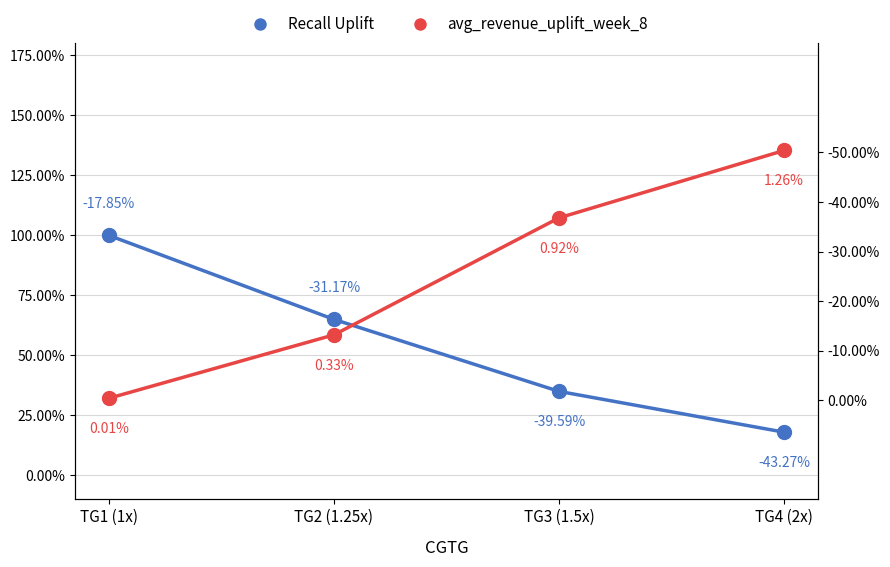

Which series ends up on top after the final intersection of Recall Uplift and avg_revenue_uplift_week_8?

avg_revenue_uplift_week_8